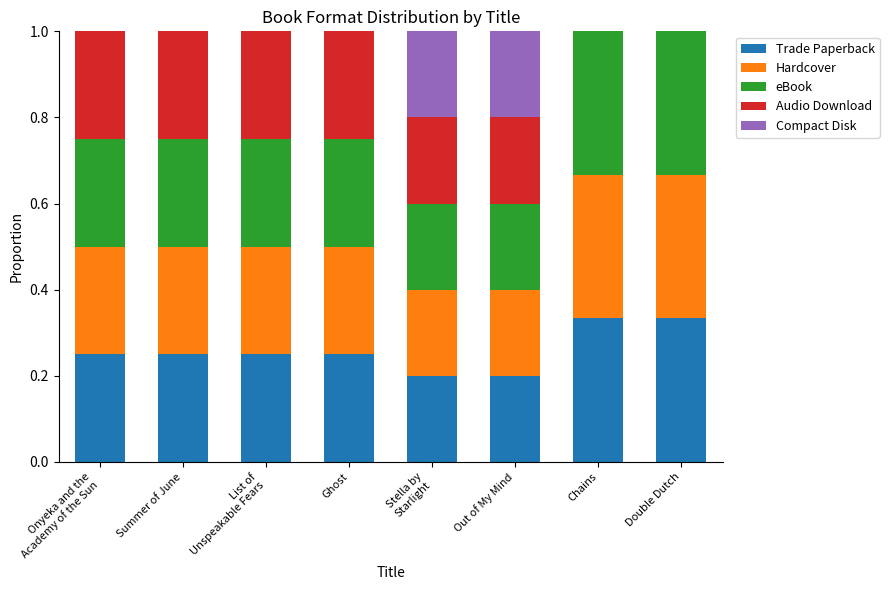

What is the sum of all Trade Paperback values?

2.1